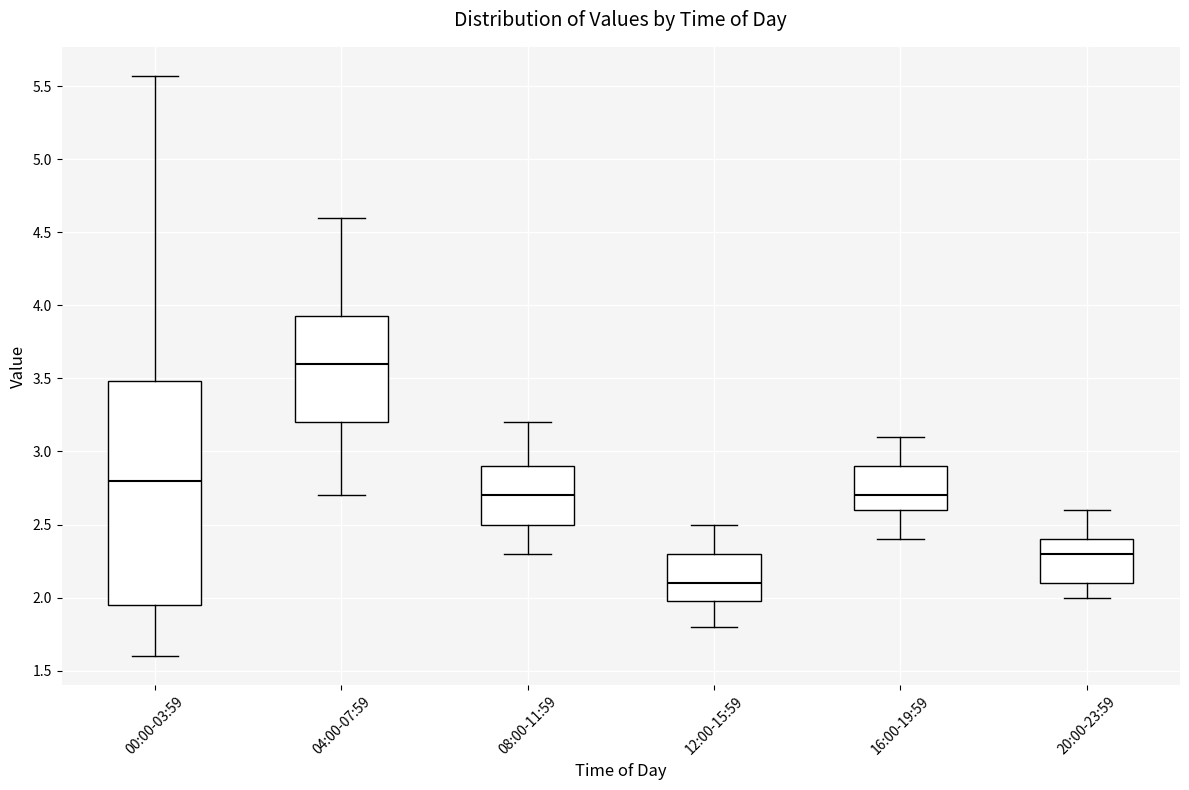

Comparing the boxes themselves (not the whiskers), which one is the tallest?

00:00-03:59